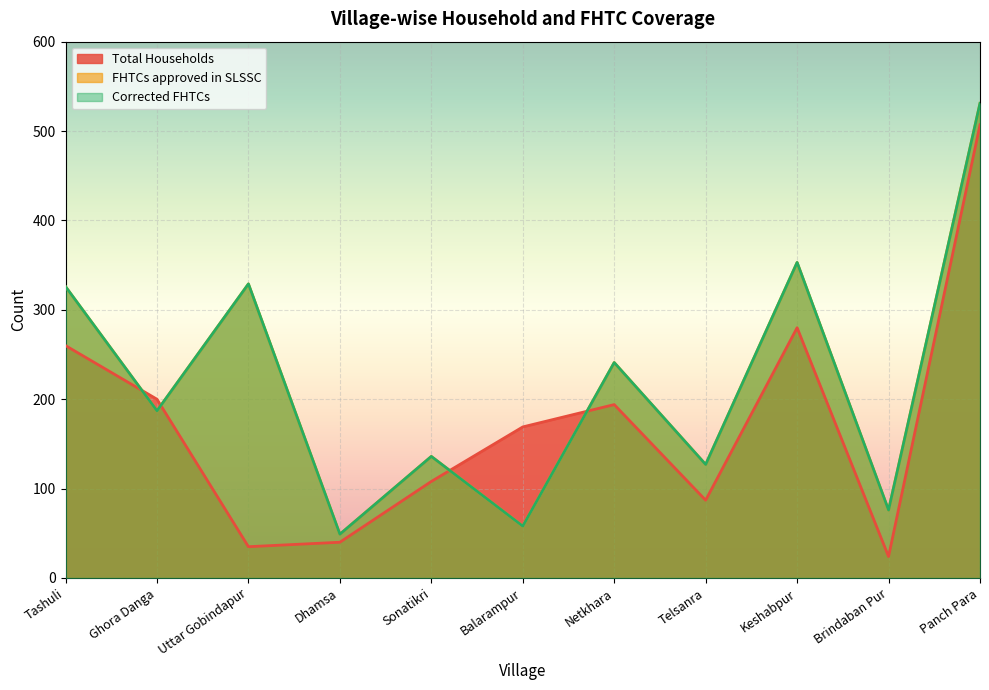

True or false: FHTCs approved in SLSSC has a value of 329 at Uttar Gobindapur.

True